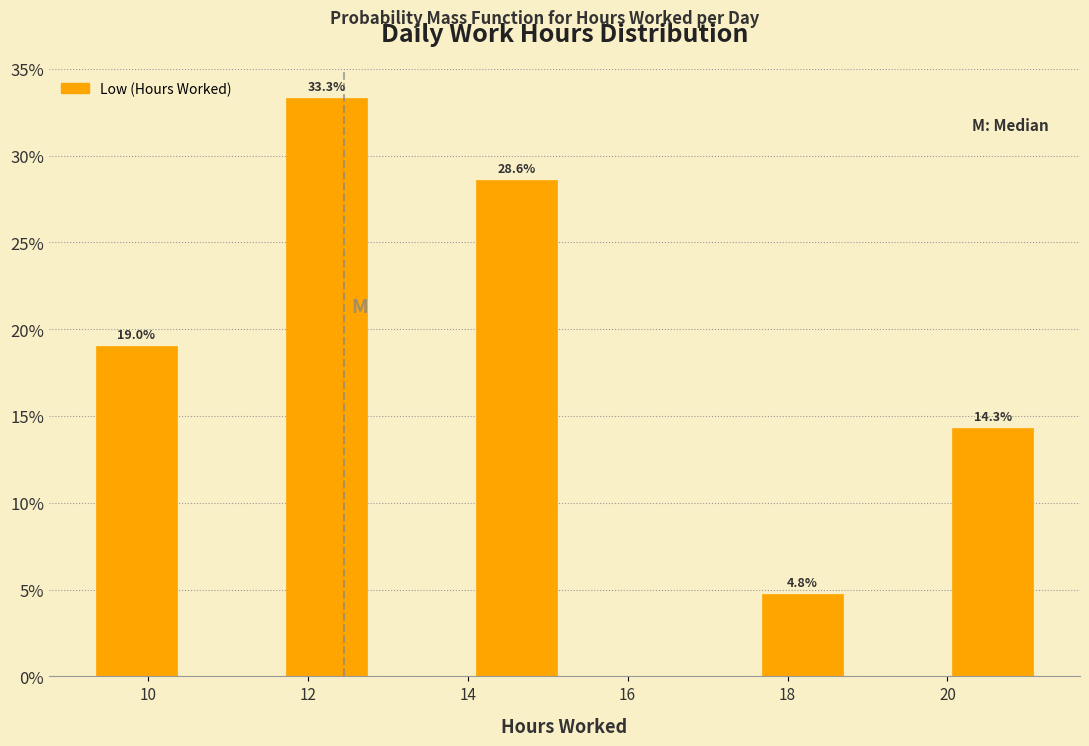

Which range on the x-axis has the tallest bar?

11.6 to 12.8